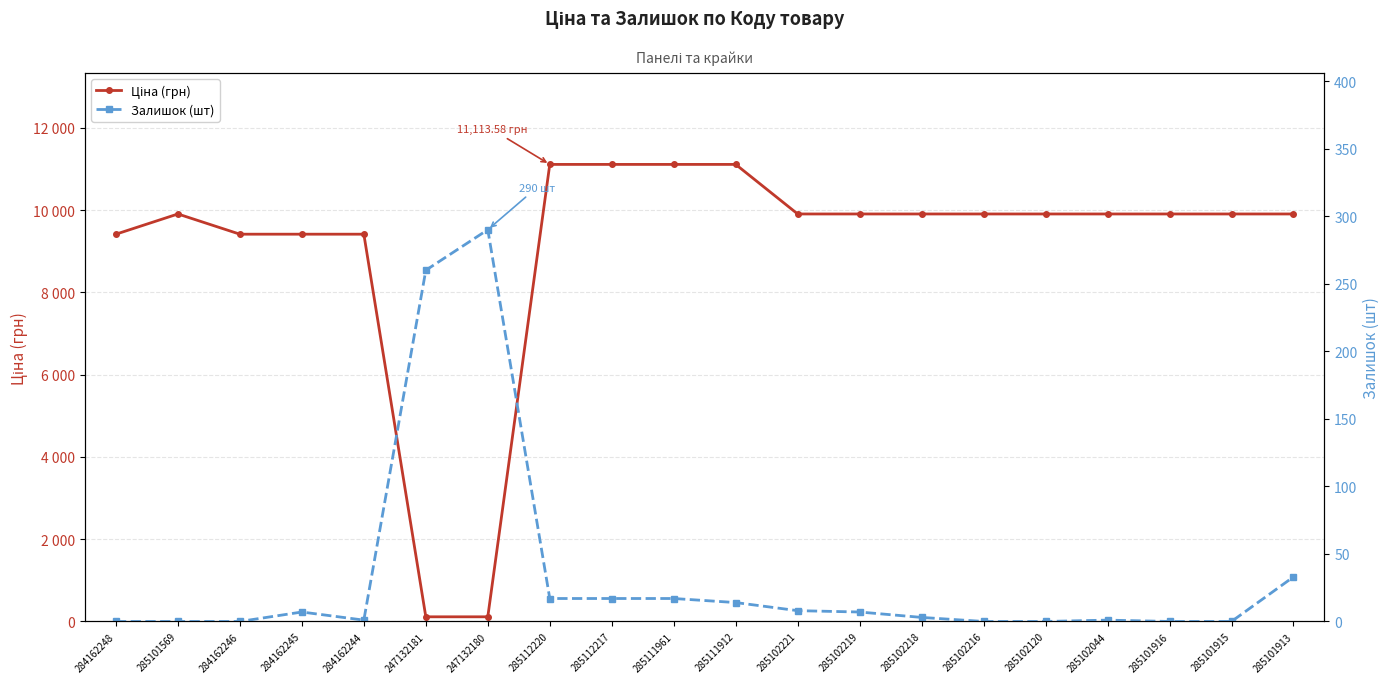

How many interior local peaks does the Ціна (грн) series have?

1